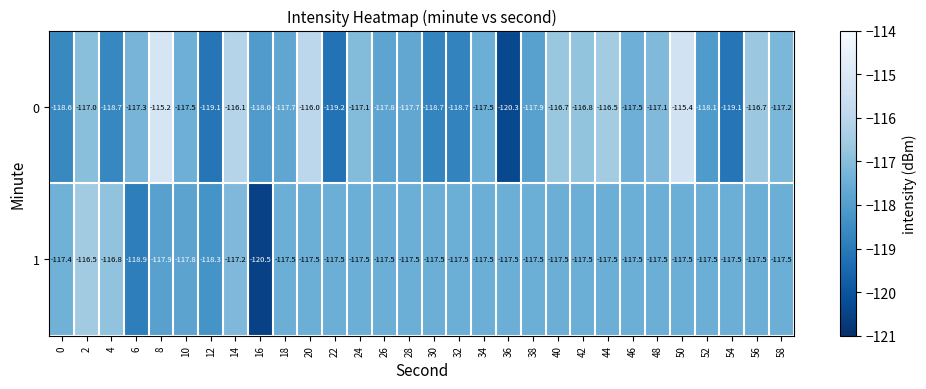

At which category is the sum across all series the highest?

50